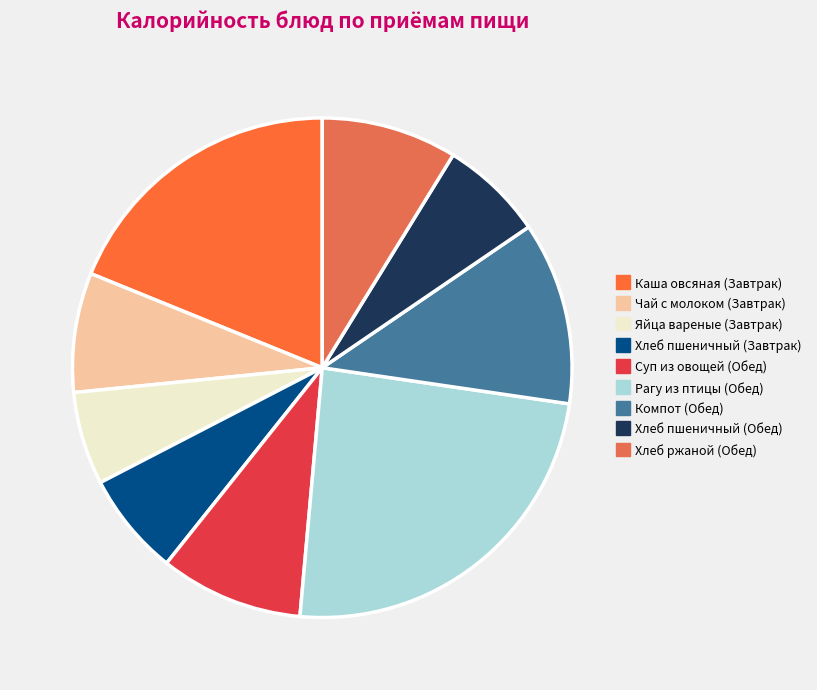

What is the smallest slice in the pie chart?

Яйца вареные (Завтрак)